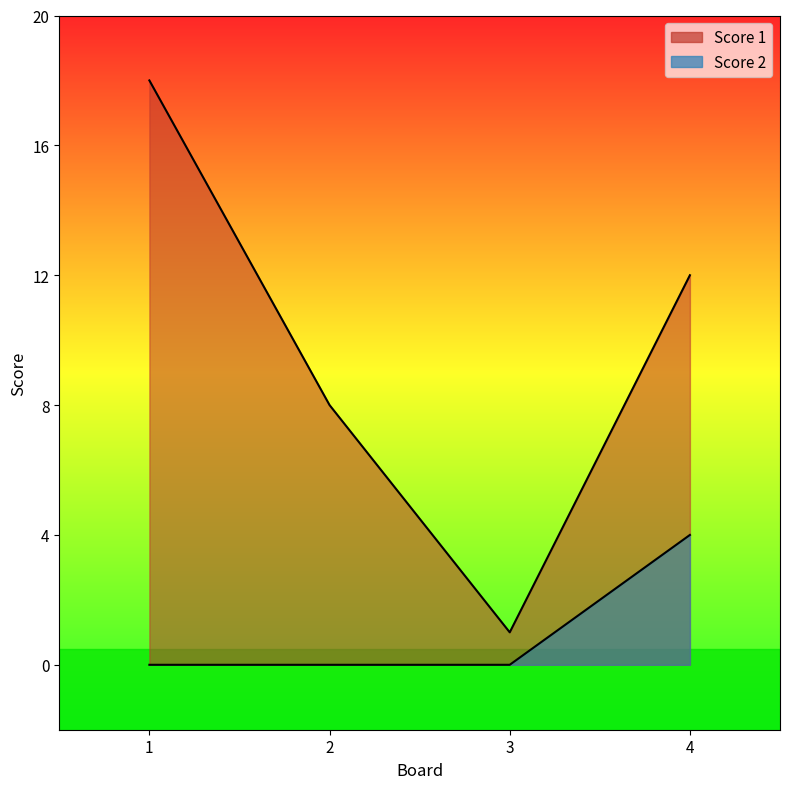

At which label does Score 1 first exceed 12?

1